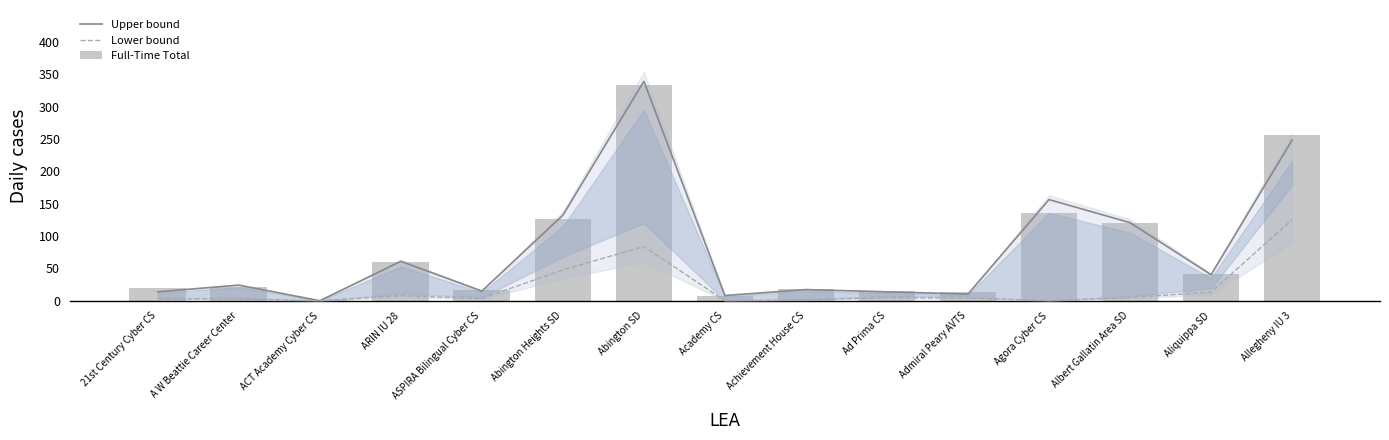

What is the total value across all series at A W Beattie Career Center?

47.9